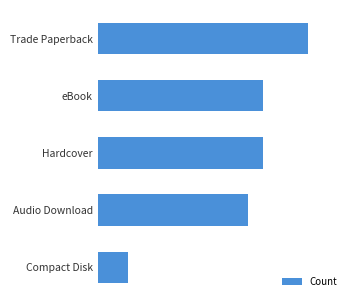

What is the sum of all values?

48